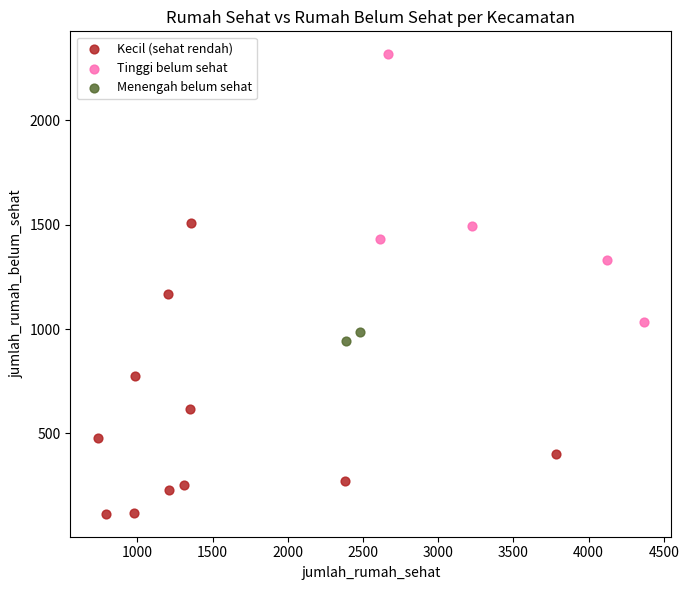

Which series reaches the minimum Y coordinate?

Kecil (sehat rendah)